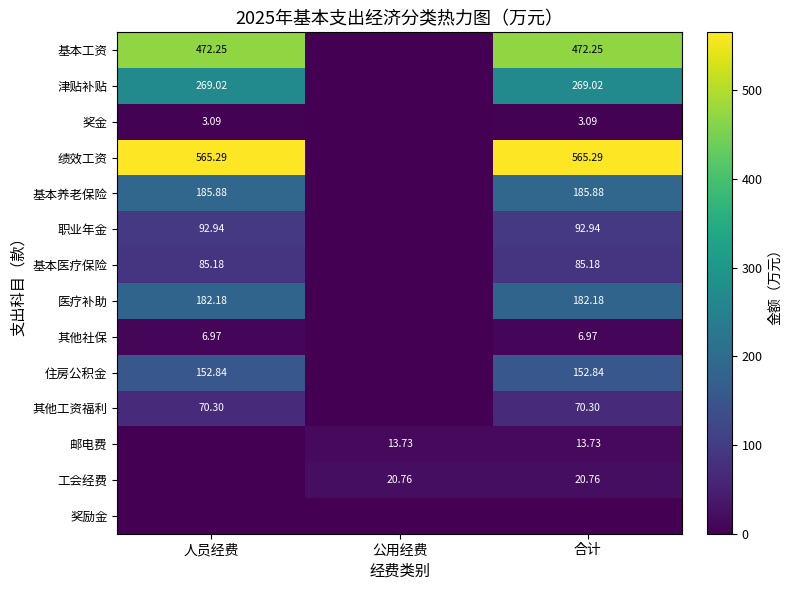

Which series has the largest total across all categories?

绩效工资